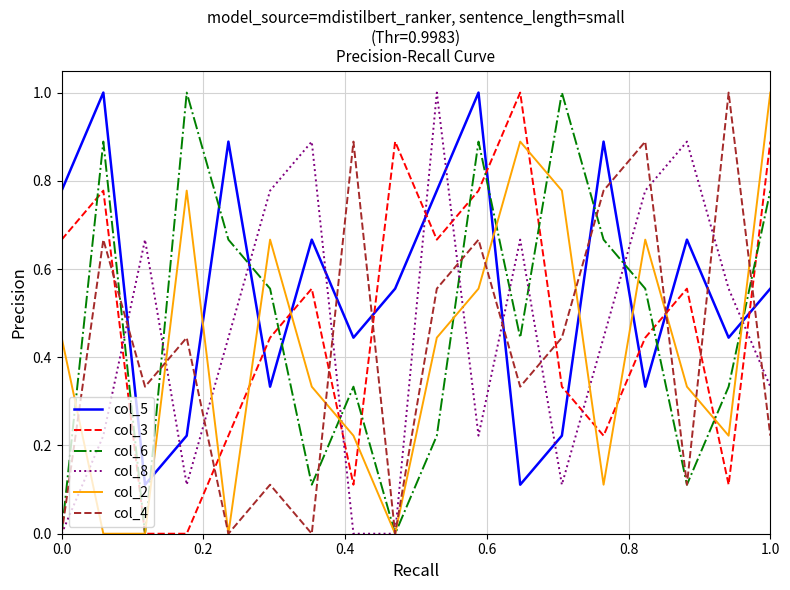

After their last crossing, which series has the higher values: col_3 or col_5?

col_3